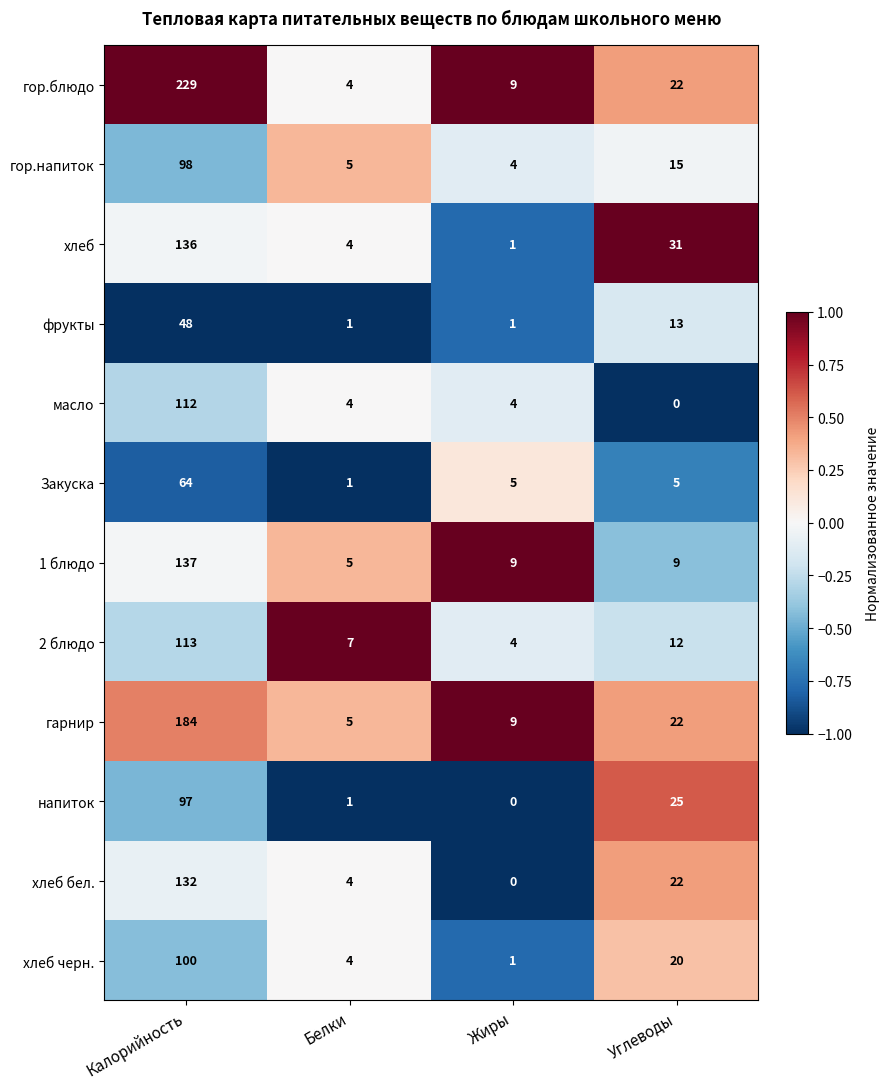

What is the sum of the 1 блюдо values at Белки and Калорийность?

142